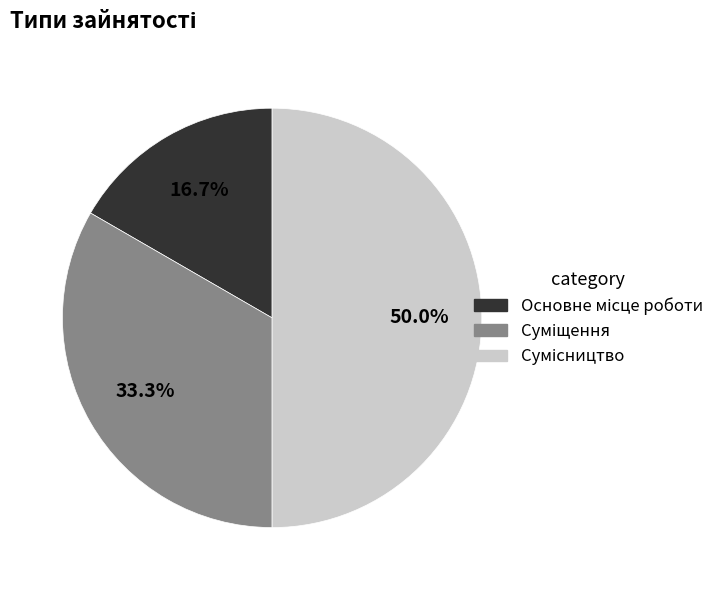

Is it true that Сумісництво is 50% of the pie?

True